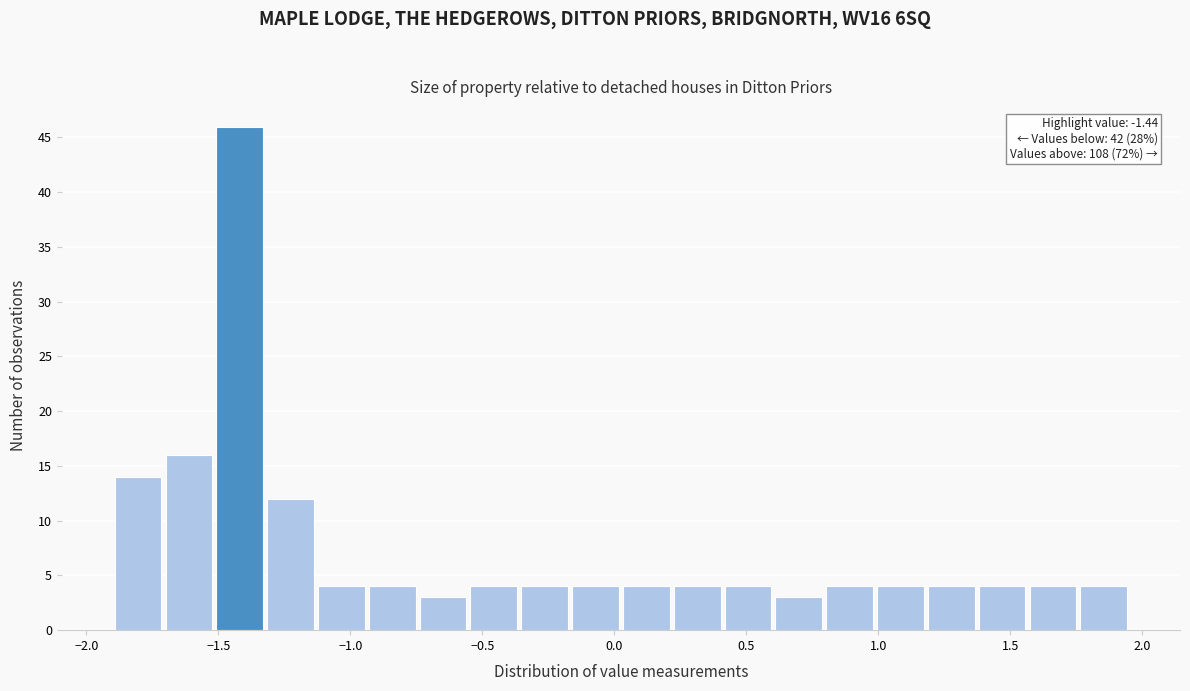

Around what value on the x-axis is the tallest bar? Give the approximate position of its centre, as read against the axis.

-1.40